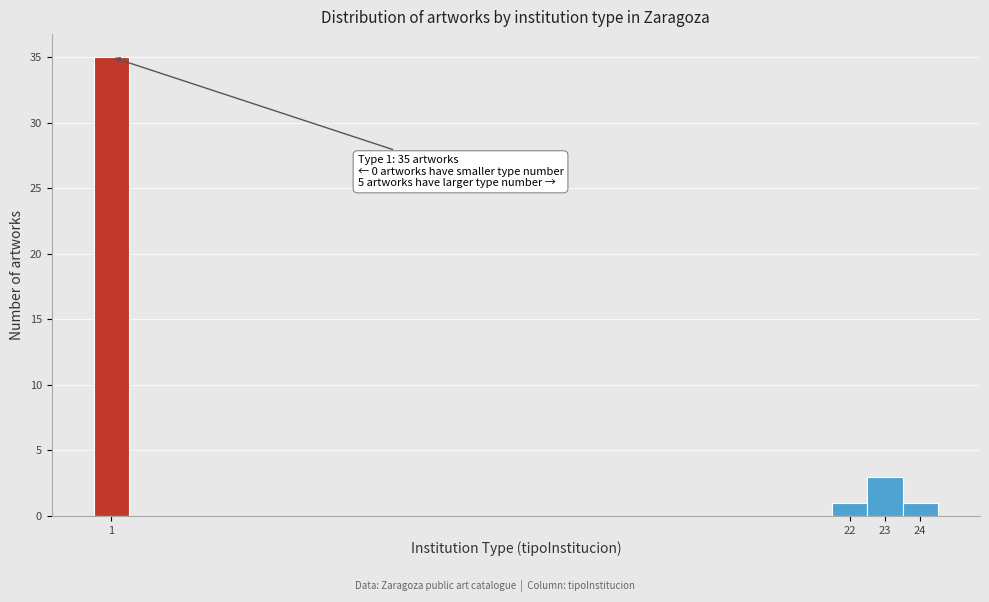

Which range on the x-axis has the tallest bar?

0.5 to 1.5